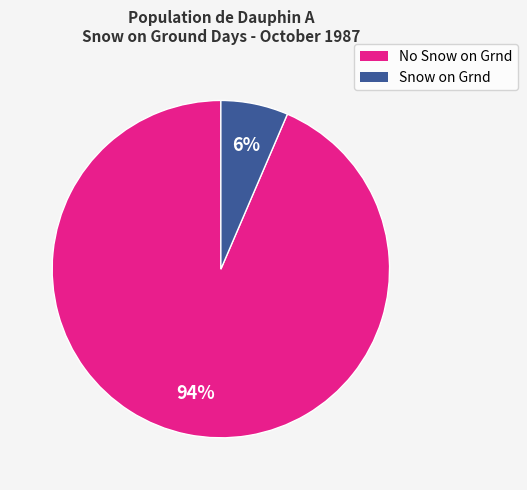

To the nearest percent, what is the average slice percentage?

50%